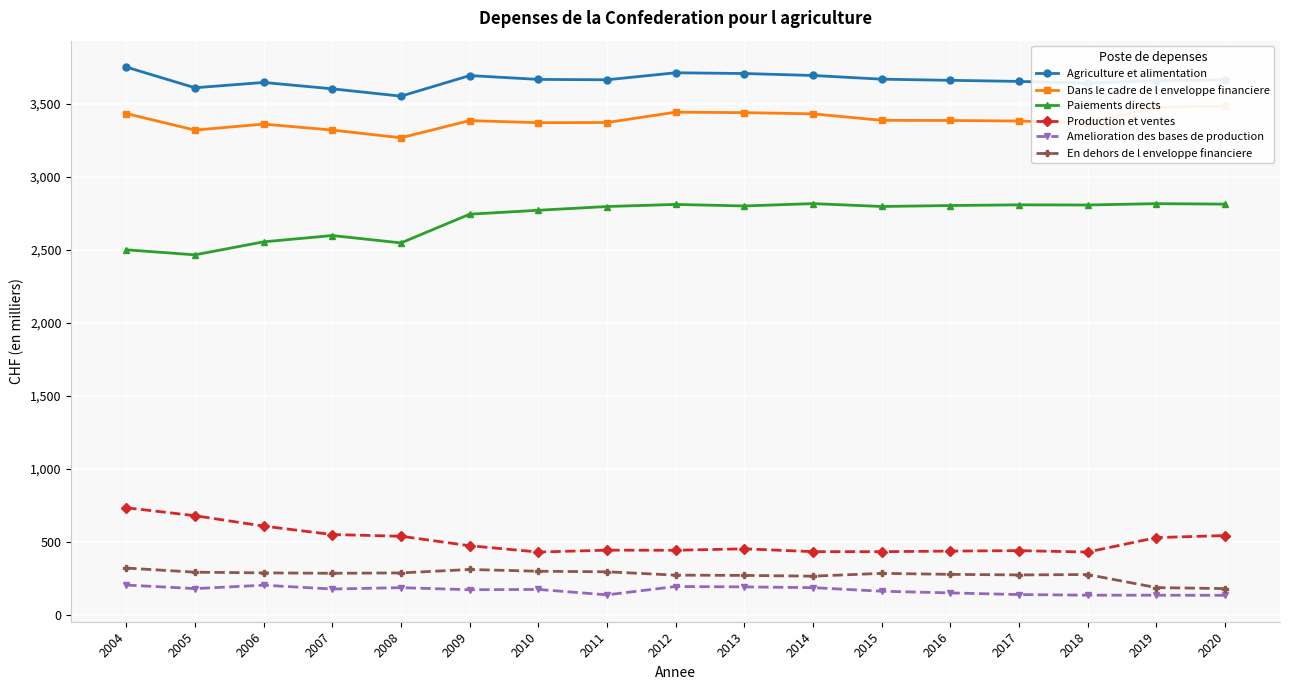

What is the difference between the second highest and second lowest values in the Amelioration des bases de production series?

68.5